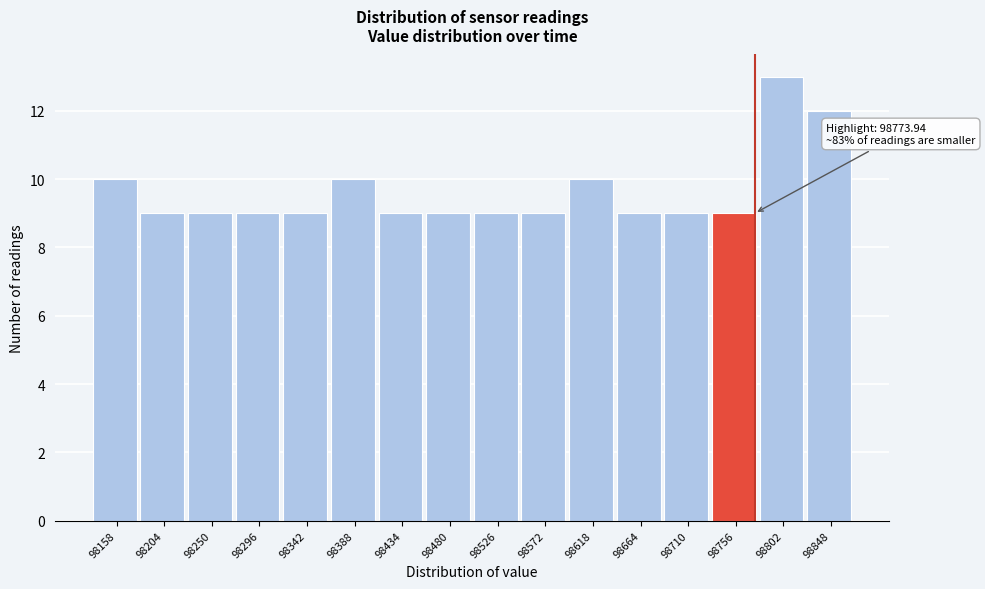

Over which range of the x-axis is the bar tallest?

98780 to 98825